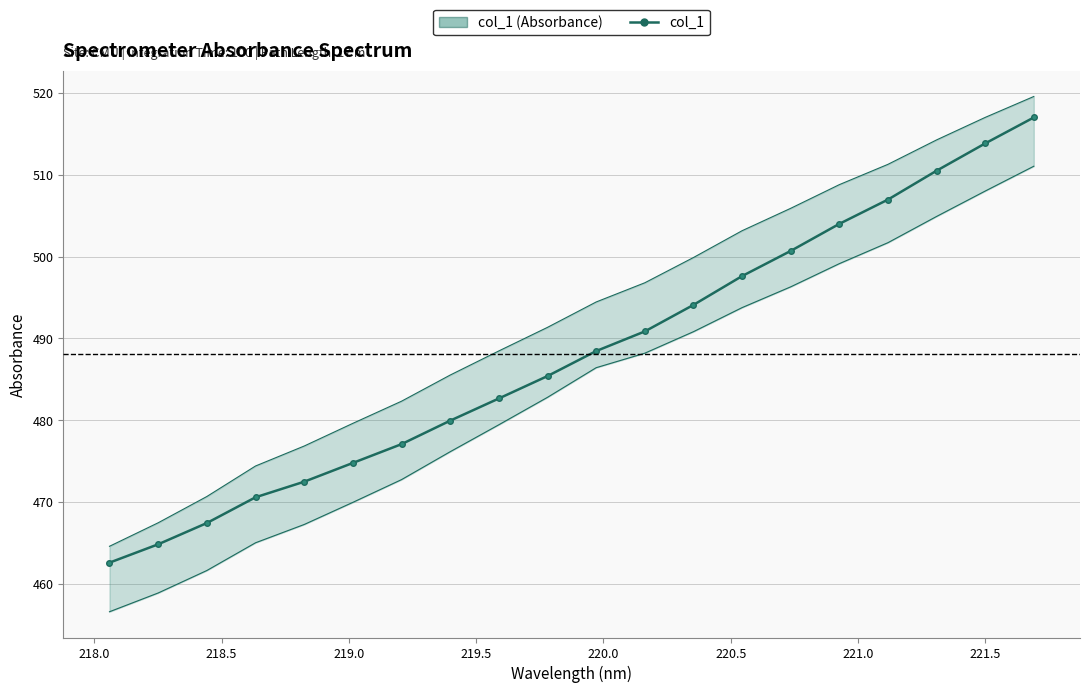

True or false: the data shows 275.9 at 222.0.

False